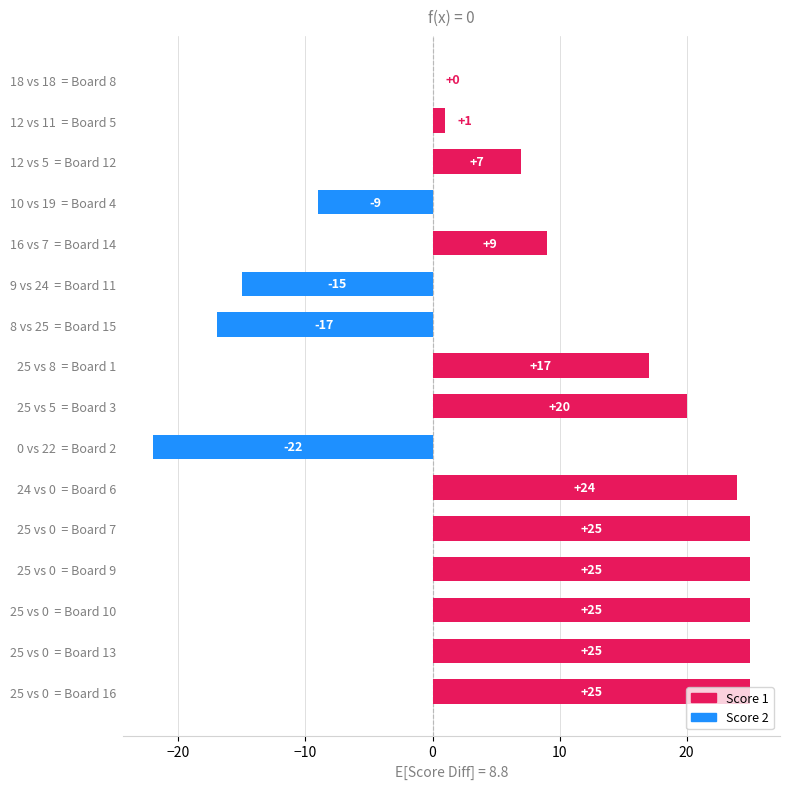

The chart shows a value of 41 at 24 vs 0  = Board 6. True or false?

False